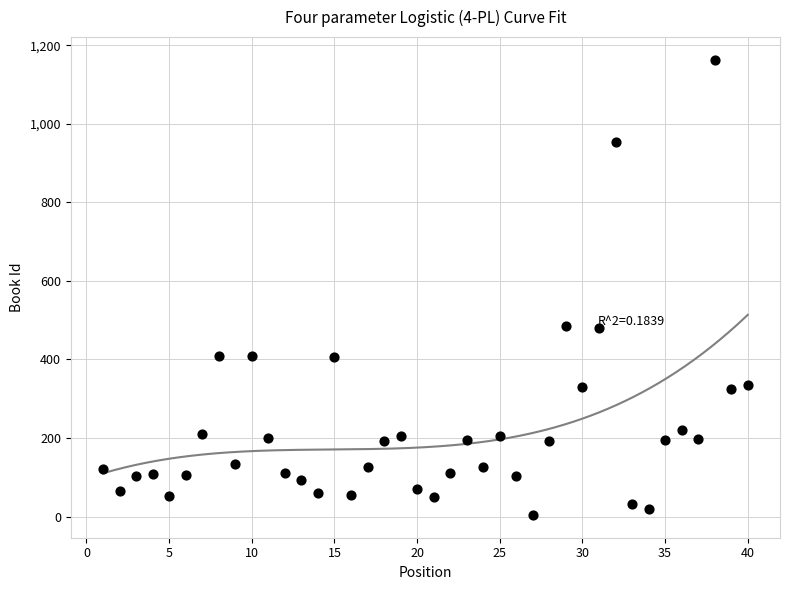

What is the range of Y values (max minus min)?

1159